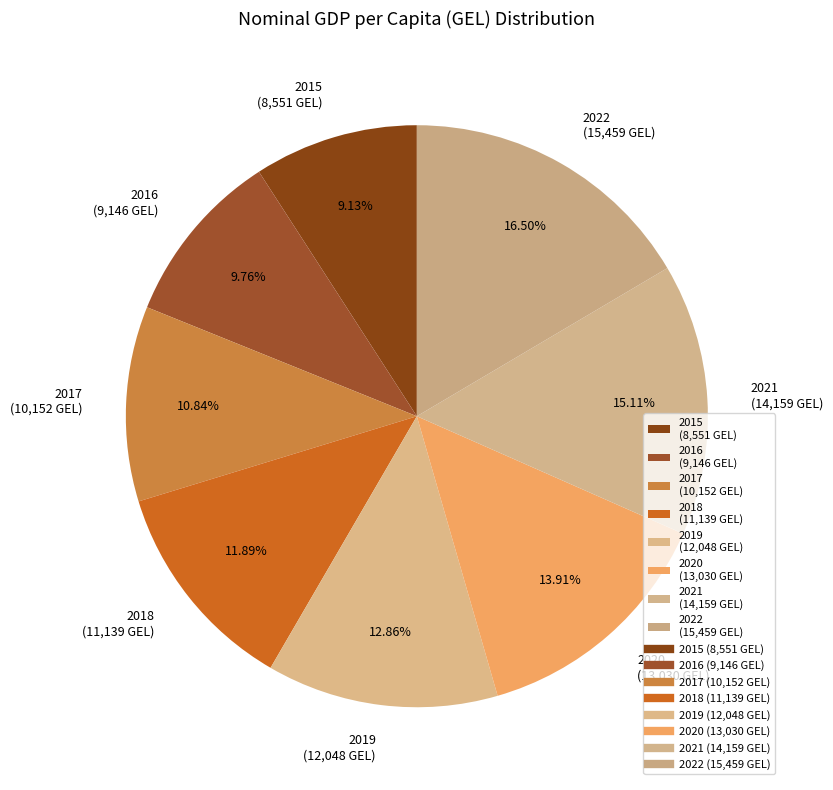

Is there a majority slice in this chart?

No